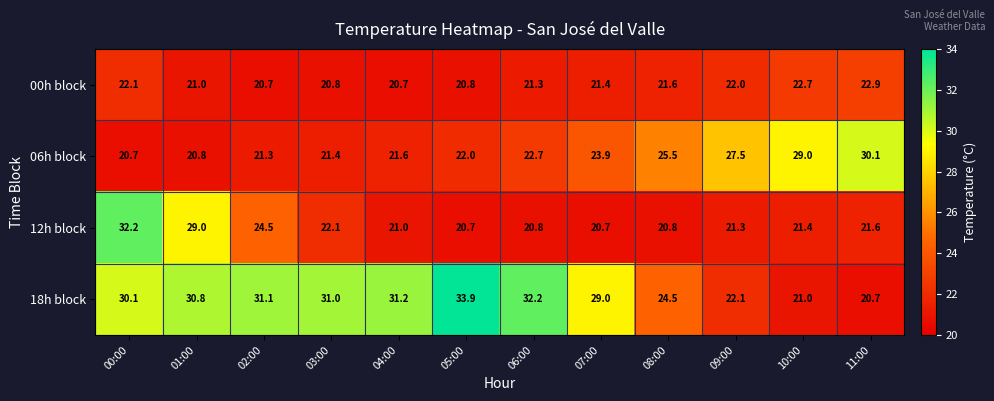

Between 01:00 and 07:00, which series saw the biggest shift?

12h block